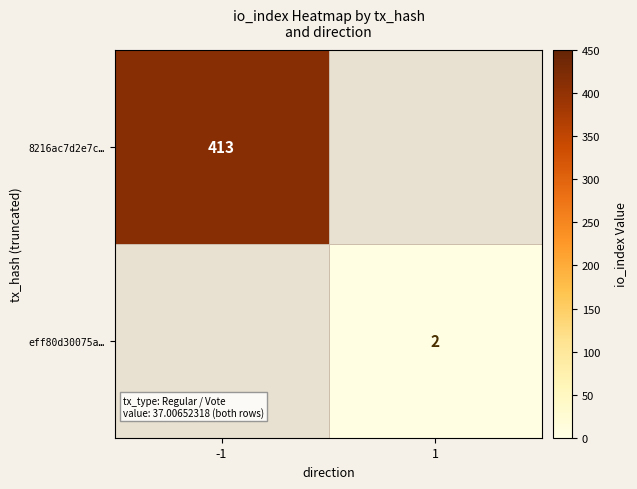

Is it true that 8216ac7d2e7c… equals 413 at -1?

True